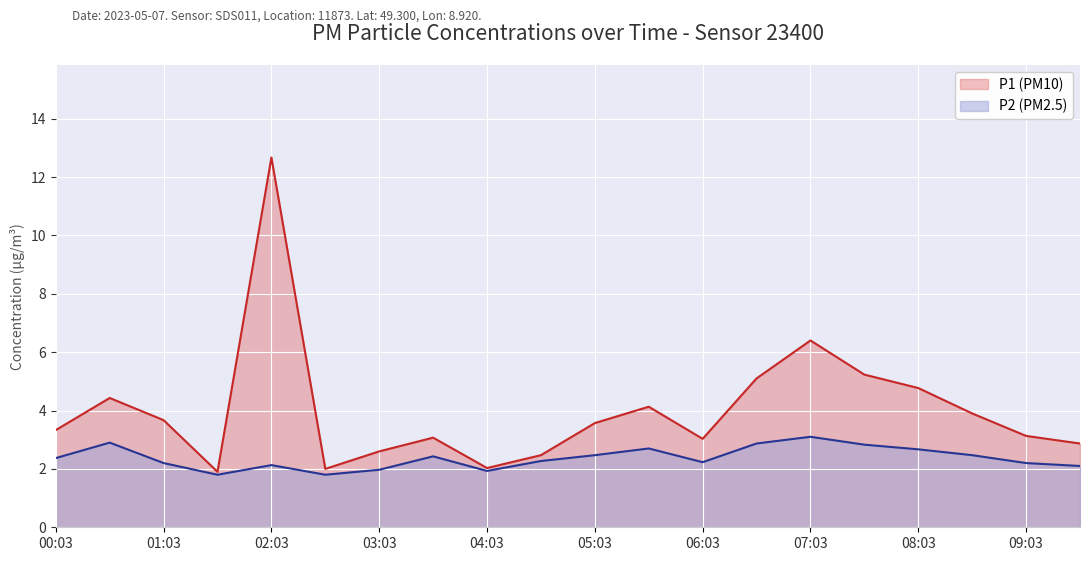

True or false: P2 and P1 intersect in this chart.

False